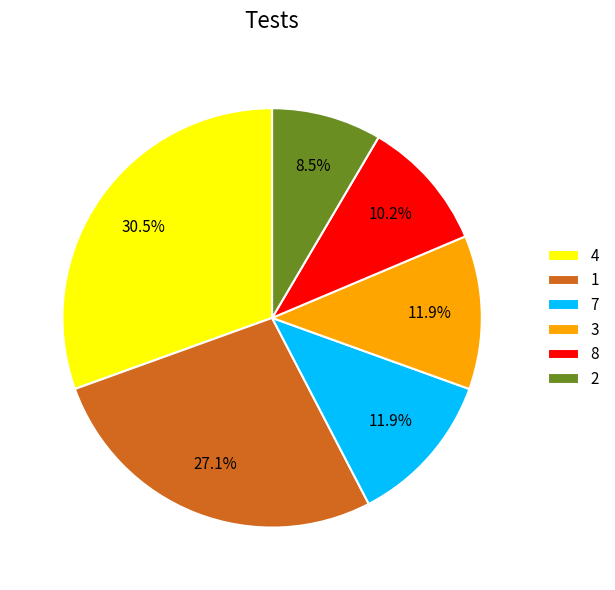

True or false: 2 accounts for 1% of the total.

False